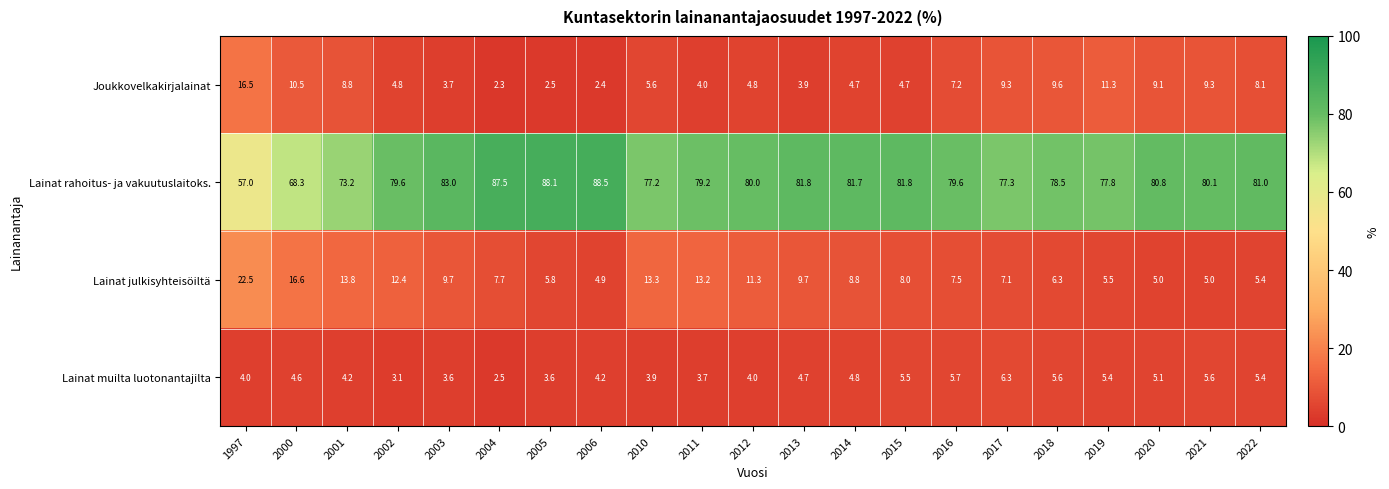

List the series in order of their peak value, highest first.

Lainat rahoitus- ja vakuutuslaitoks., Lainat julkisyhteisöiltä, Joukkovelkakirjalainat, Lainat muilta luotonantajilta